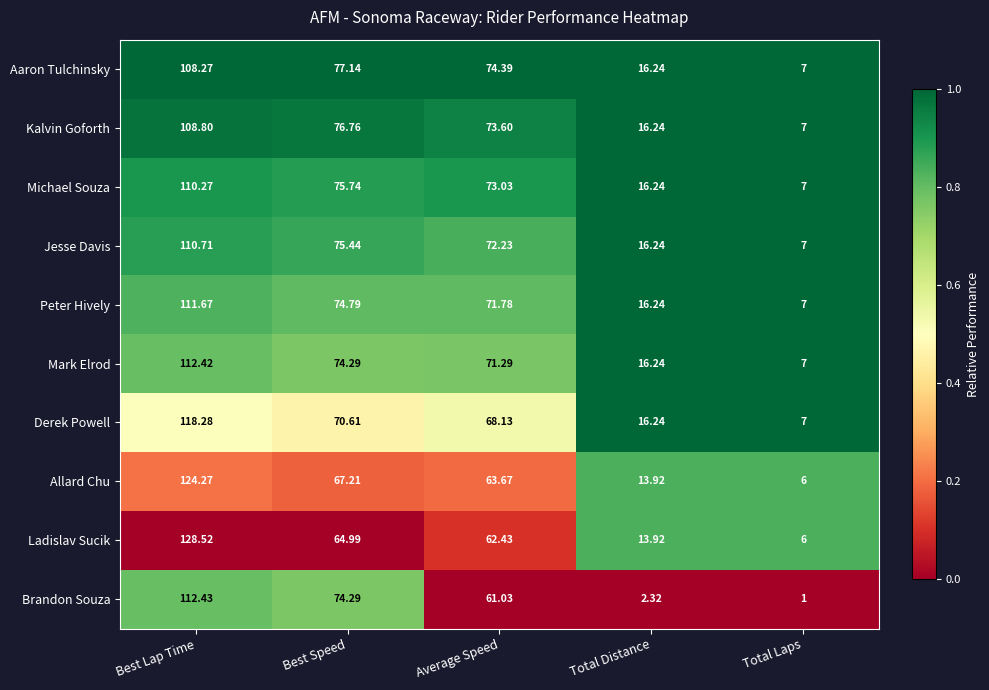

Is the value of Mark Elrod at Best Lap Time greater than the value of Peter Hively at Average Speed?

Yes